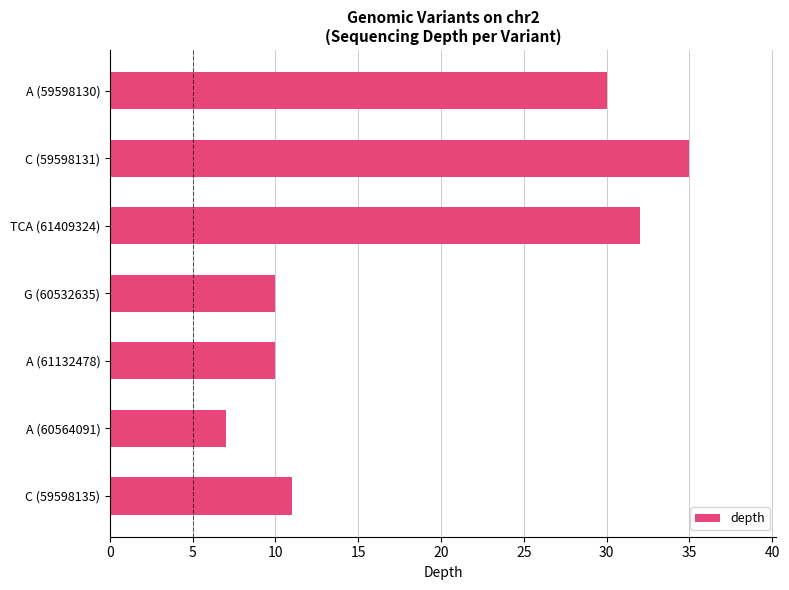

What is the sum of the values at G (60532635) and C (59598131)?

45